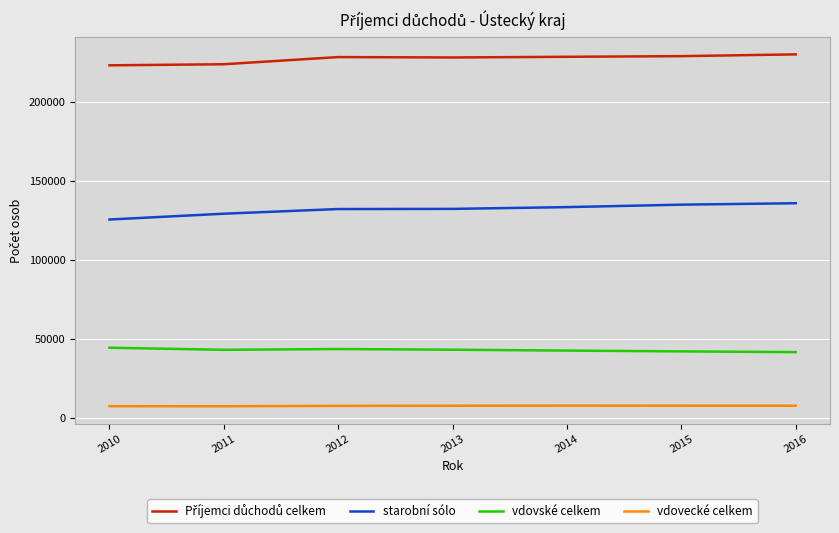

What is the total value across all series at 2012?

412163